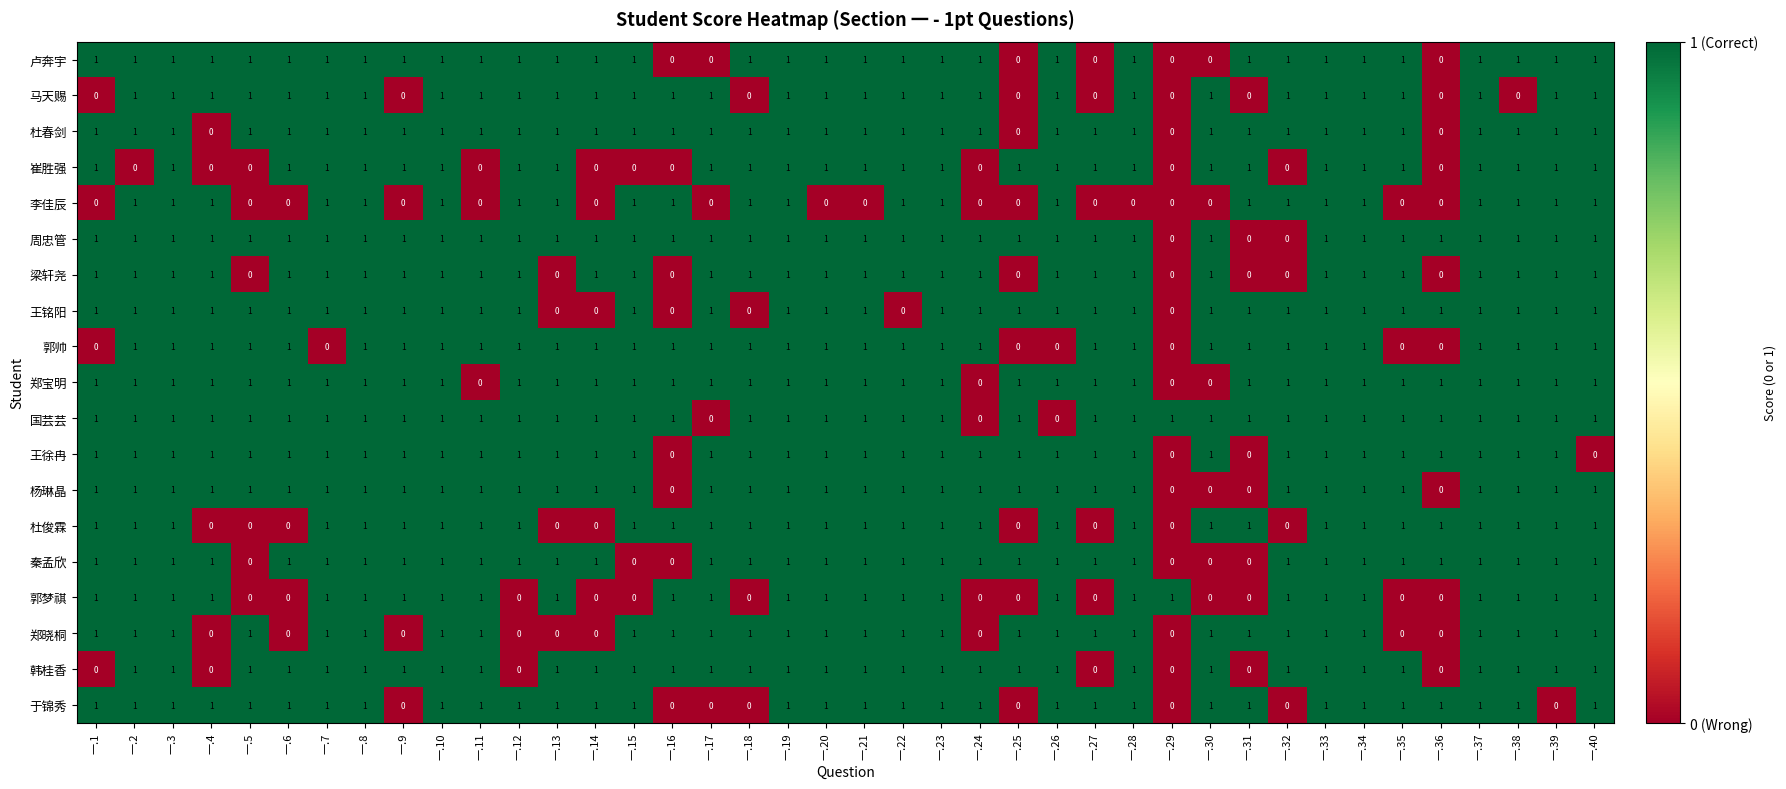

What is the total value across all series at 一.9?

15